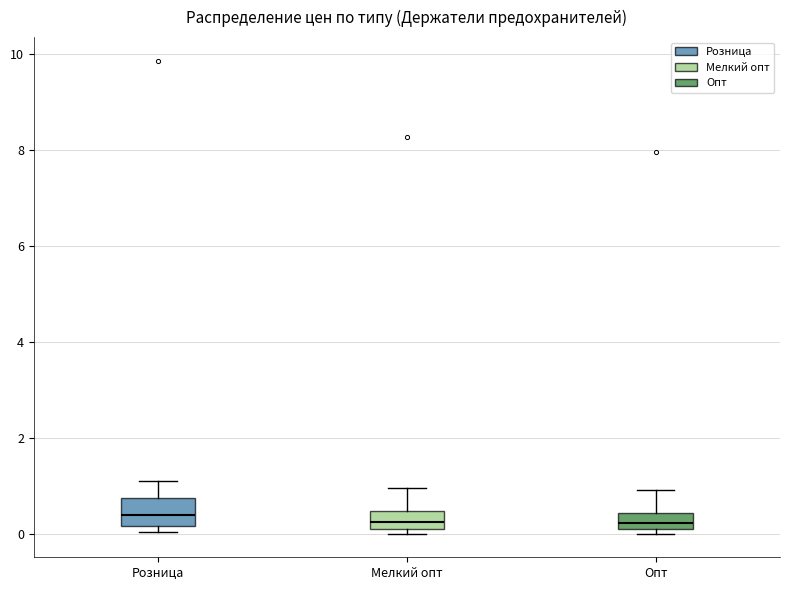

Which box is the tallest, from its lower edge to its upper edge?

Розница